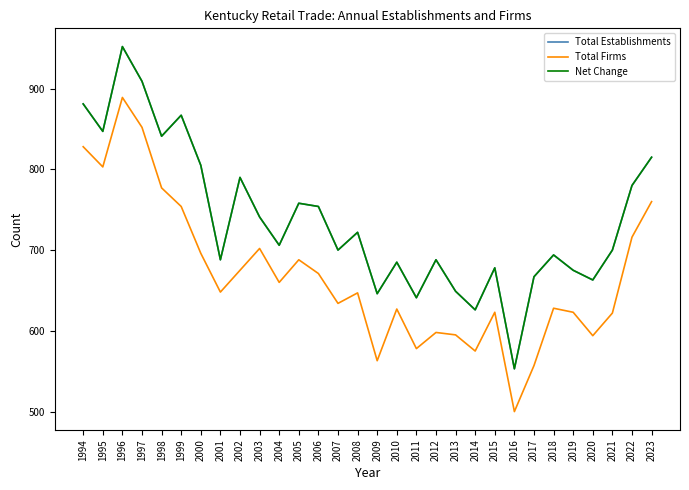

The value of Net Change at 2004 is 1111. True or false?

False